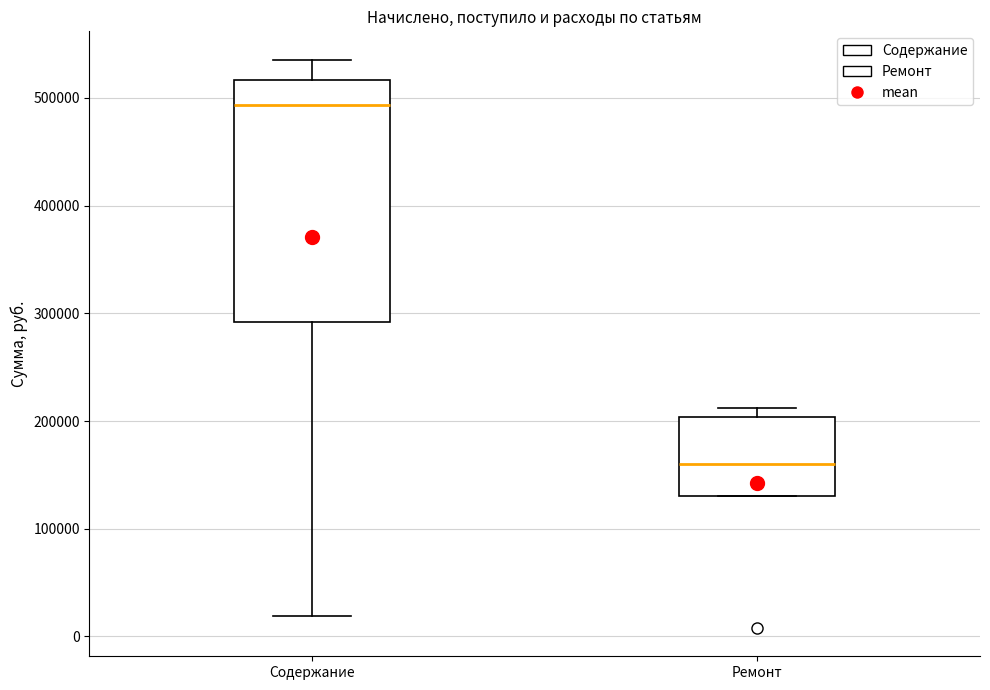

Reading left to right, transcribe this box plot: for each box, give where its median line is, the range the box spans, and where its two whiskers end, as read against the y-axis. The values are not printed on the chart, so give them approximately, as read against the axis.

Содержание: median 490000, box 290000 to 520000, whiskers 20000 to 540000
Ремонт: median 160000, box 130000 to 200000, whiskers 130000 to 210000